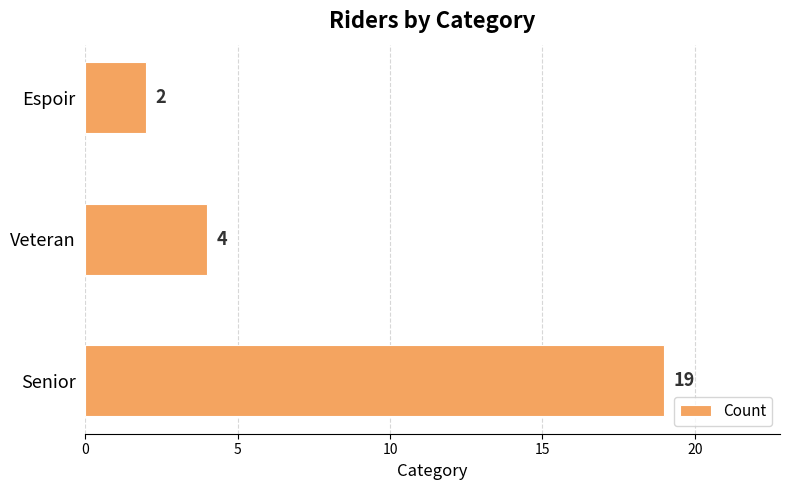

Is it true that the value at Senior is 19?

True